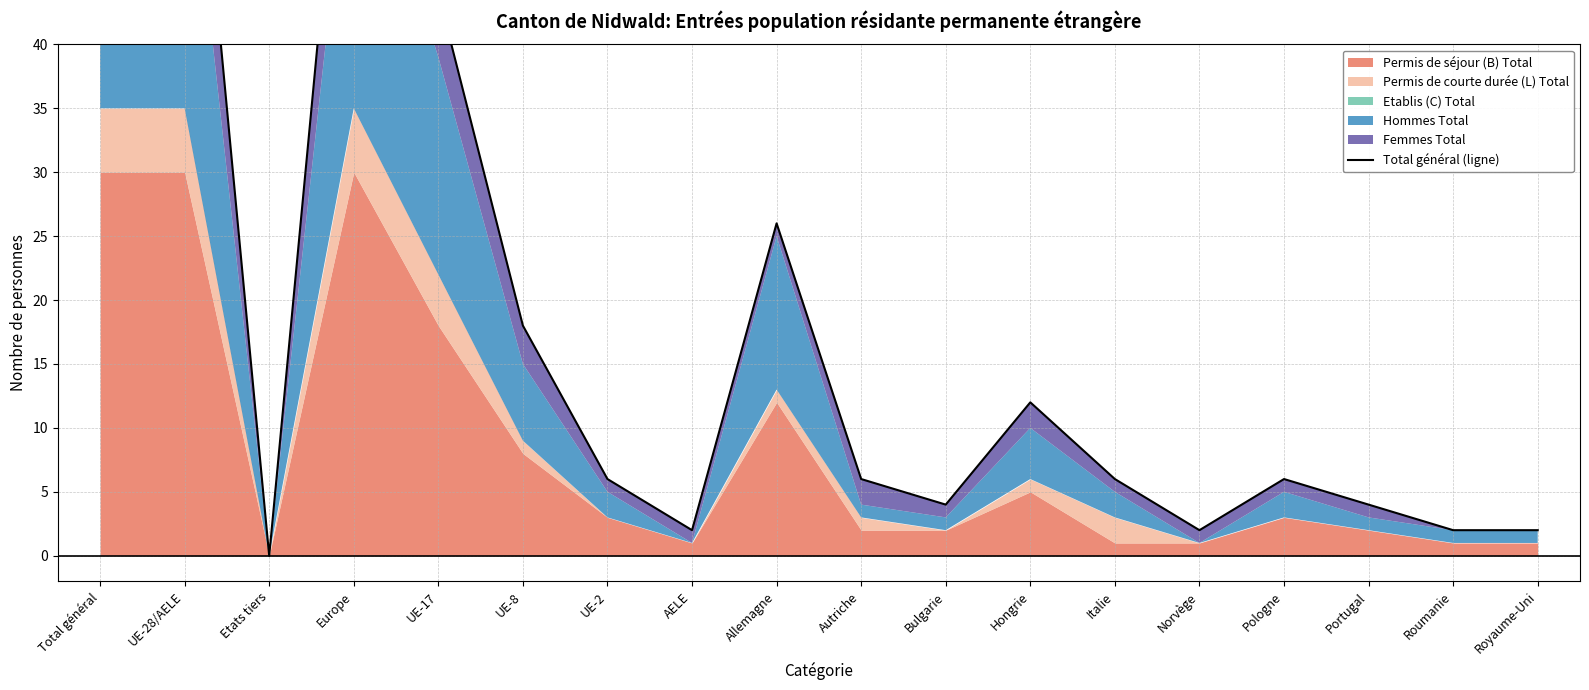

What is the ratio of the value at UE-28/AELE to the value at Total général?

1.0